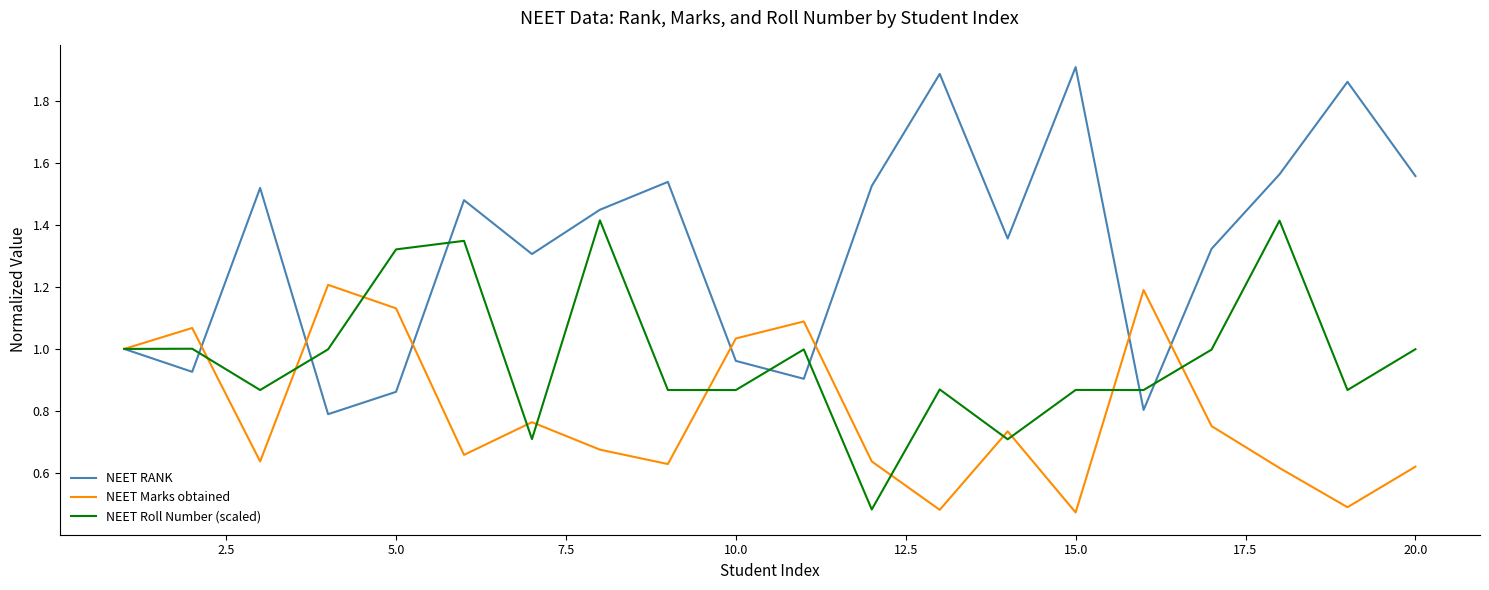

Which series has the largest total across all categories?

NEET RANK